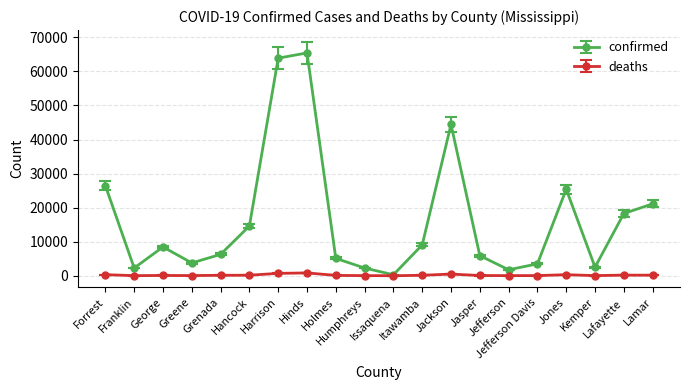

What is the difference between the maximum and minimum values in the confirmed series?

65141